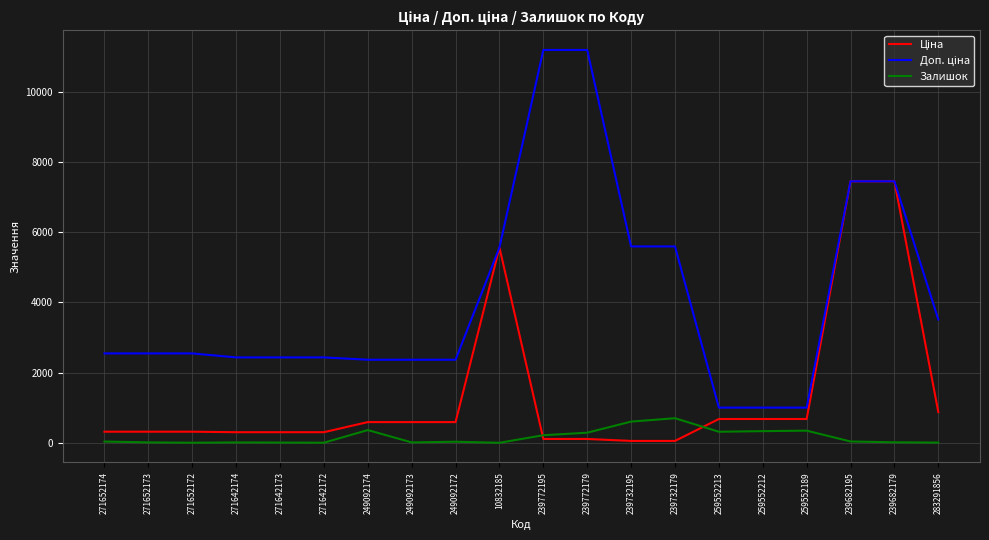

What is the maximum value shown in the chart?

11182.0